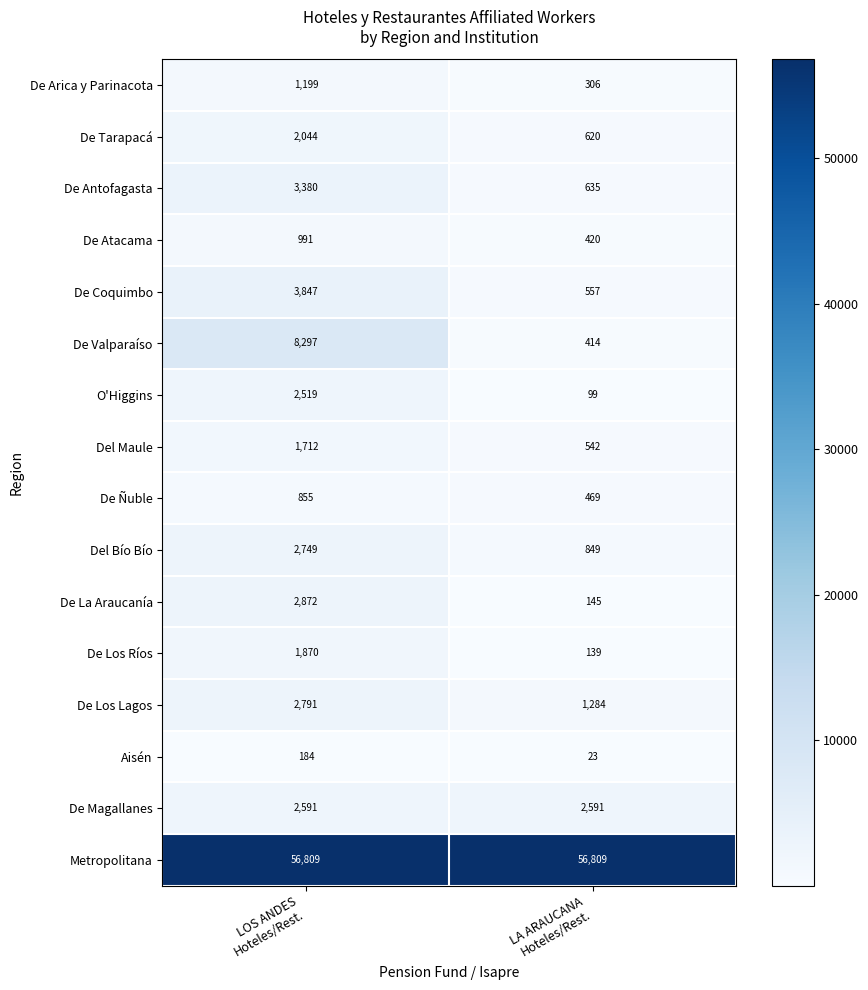

What is the sum of all Del Maule values?

2254